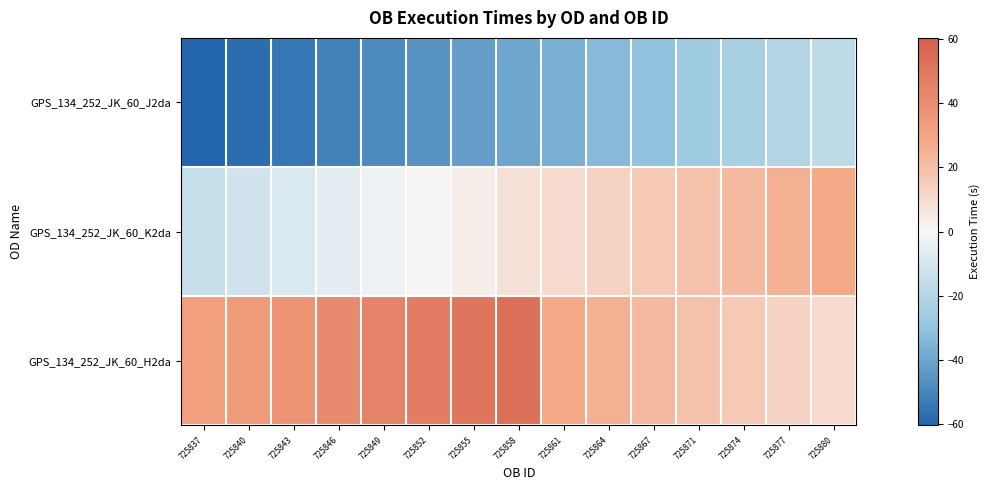

What is the maximum value shown in the chart?

53.6